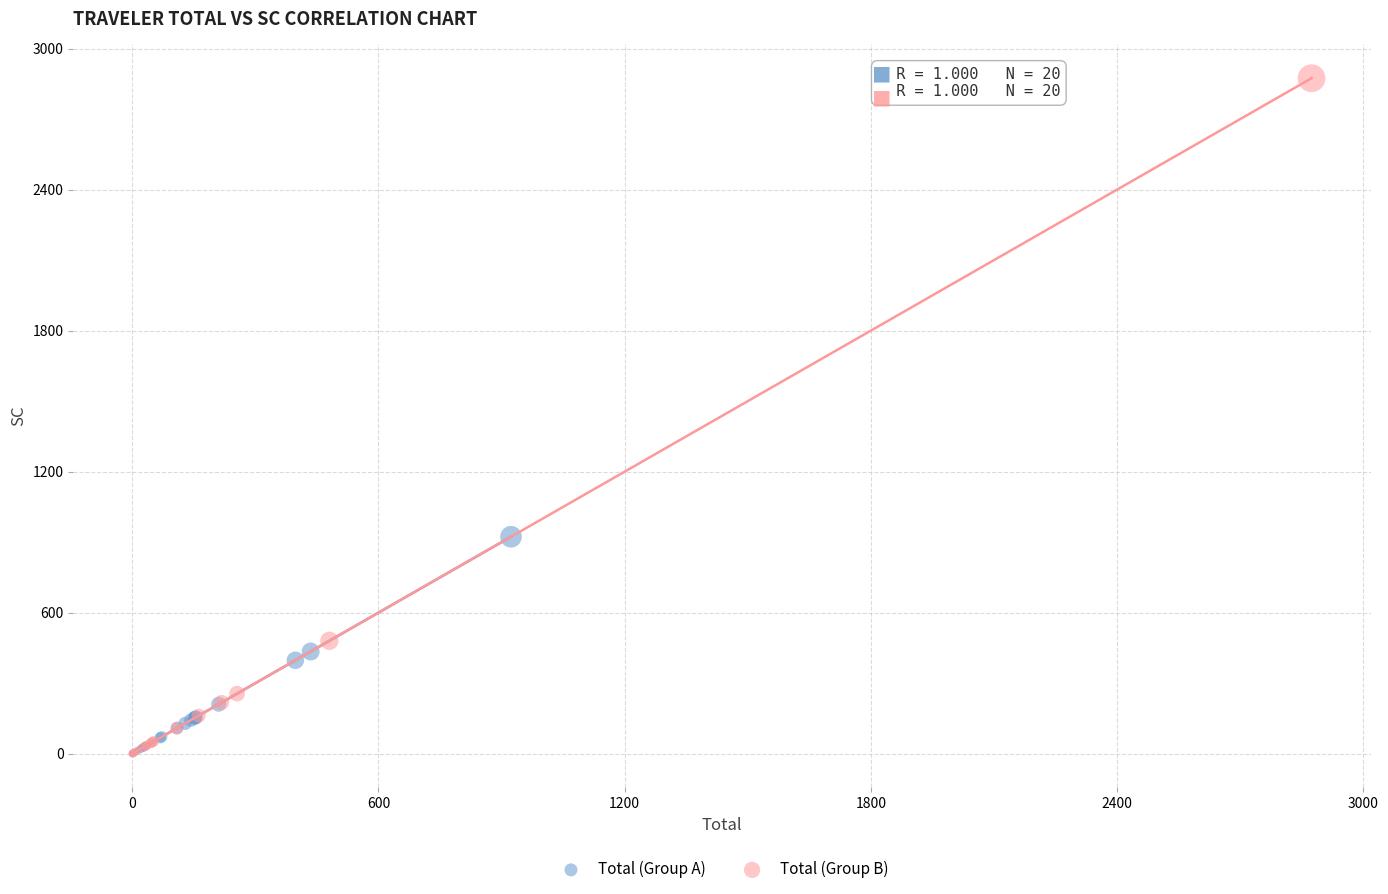

Which series reaches the maximum Y coordinate?

Total (Group B)